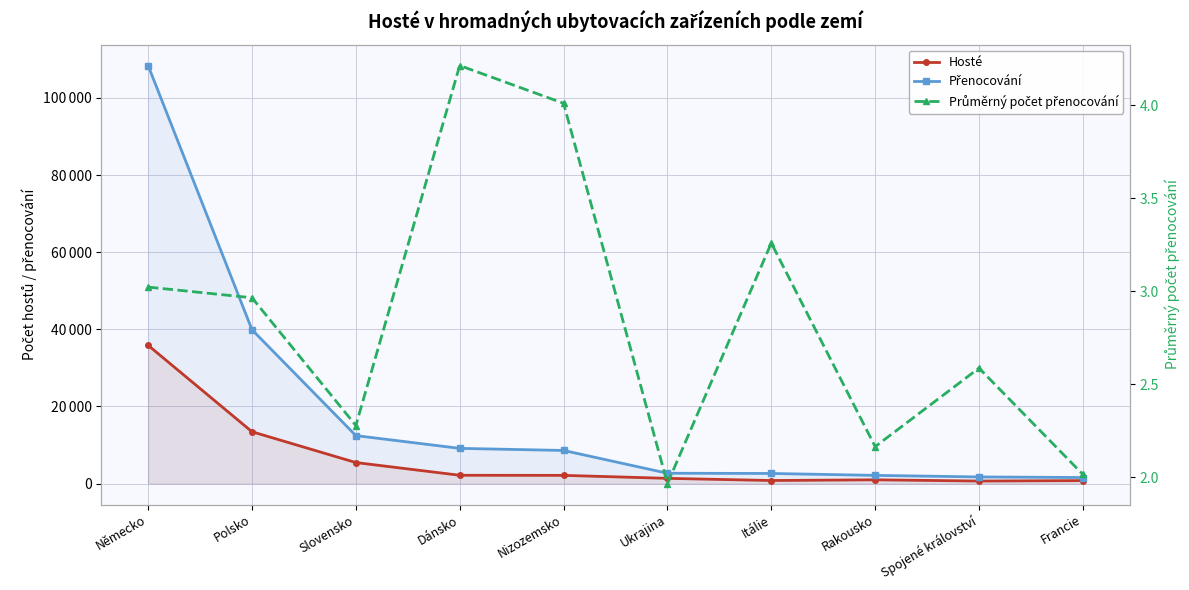

True or false: Průměrný počet přenocování and Hosté cross at least once.

False